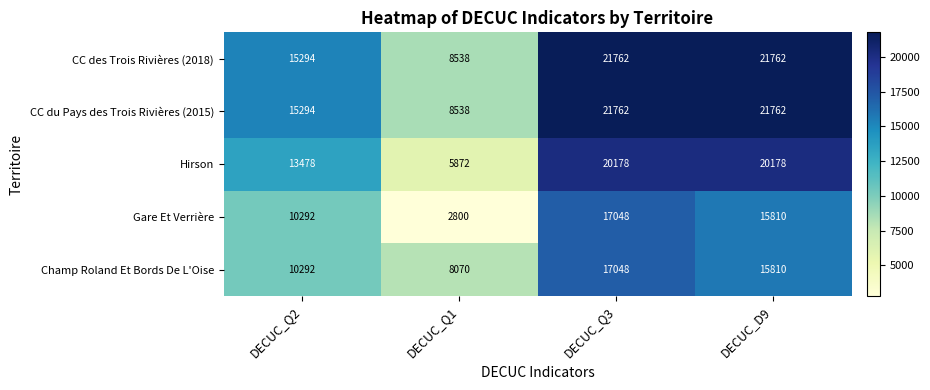

The CC du Pays des Trois Rivières (2015) series shows 21762 at DECUC_Q3. True or false?

True